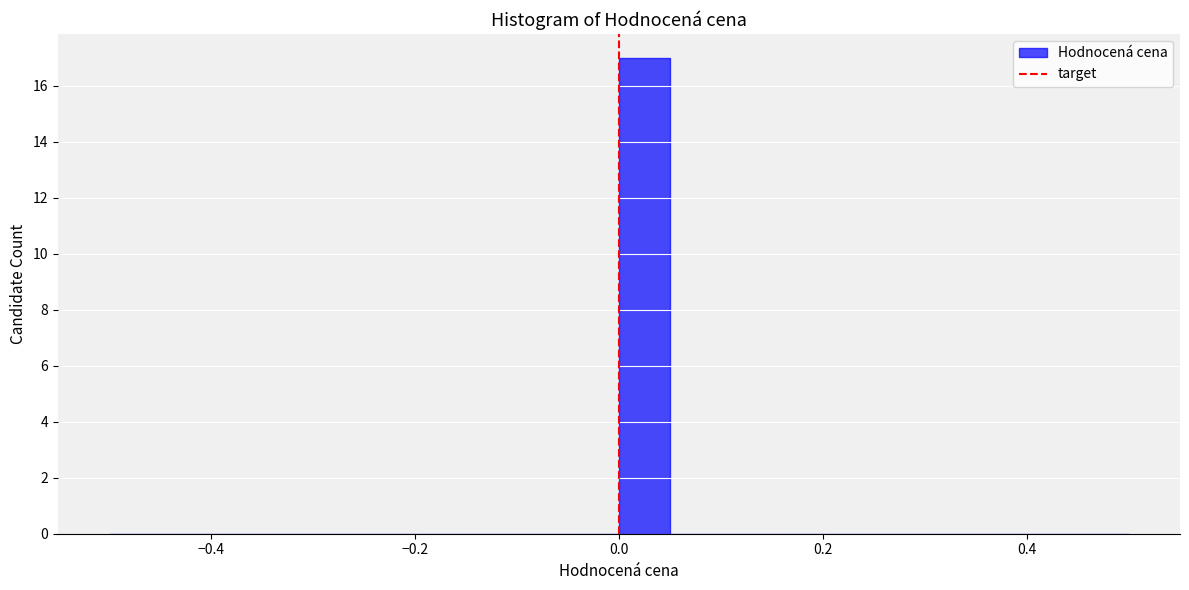

Read against the x-axis, roughly where is the centre of the tallest bar?

0.02